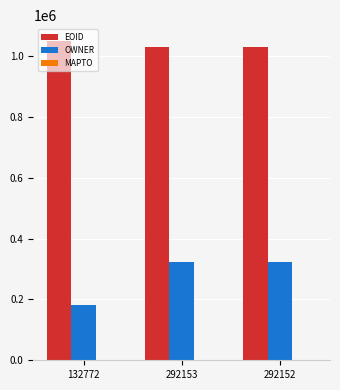

What is the total value across all series at 292153?

1352094